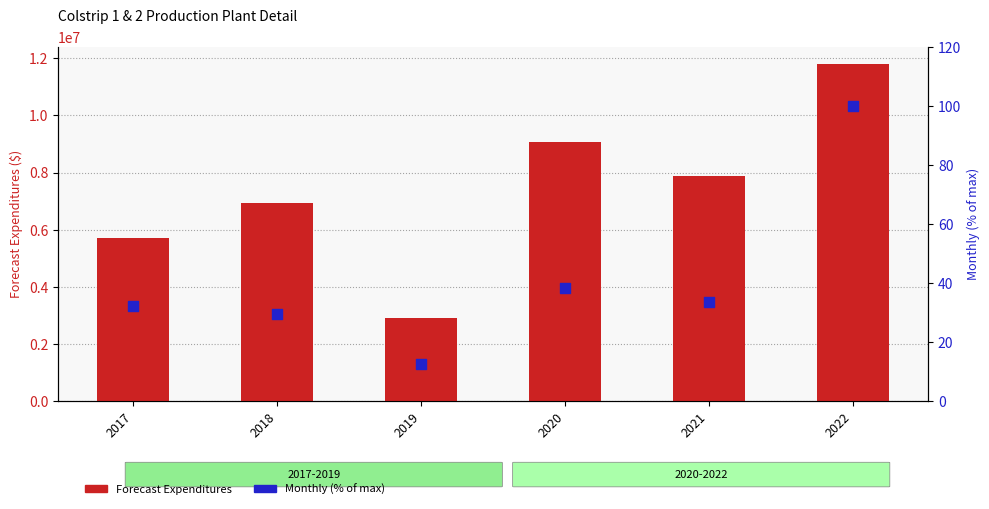

Which series has the largest total across all categories?

Forecast Expenditures